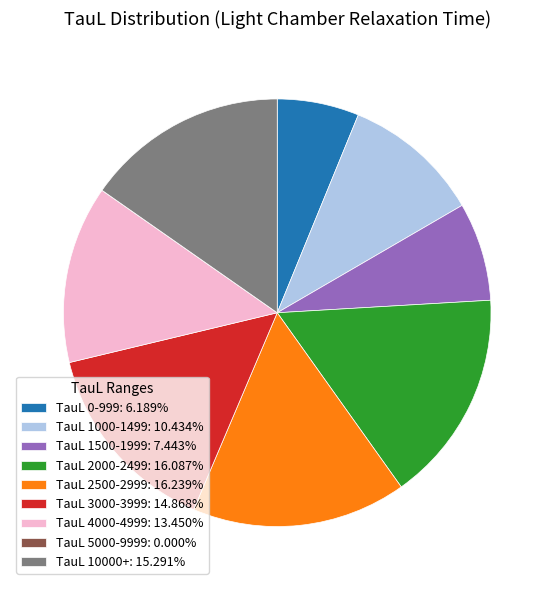

What is the ratio of the value at TauL 1500-1999: 7.443% to the value at TauL 3000-3999: 14.868%?

0.5